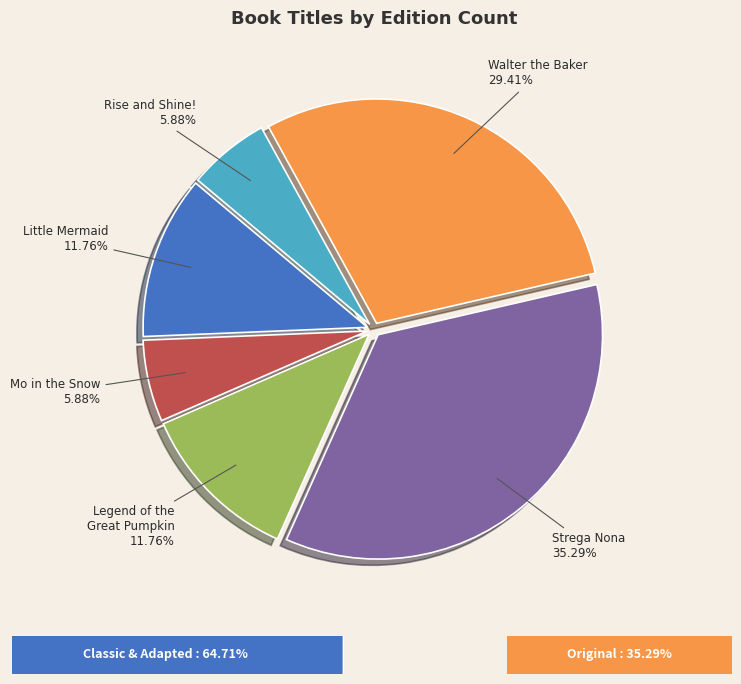

What percentage is the Legend of the Great Pumpkin slice, to the nearest percent?

12%